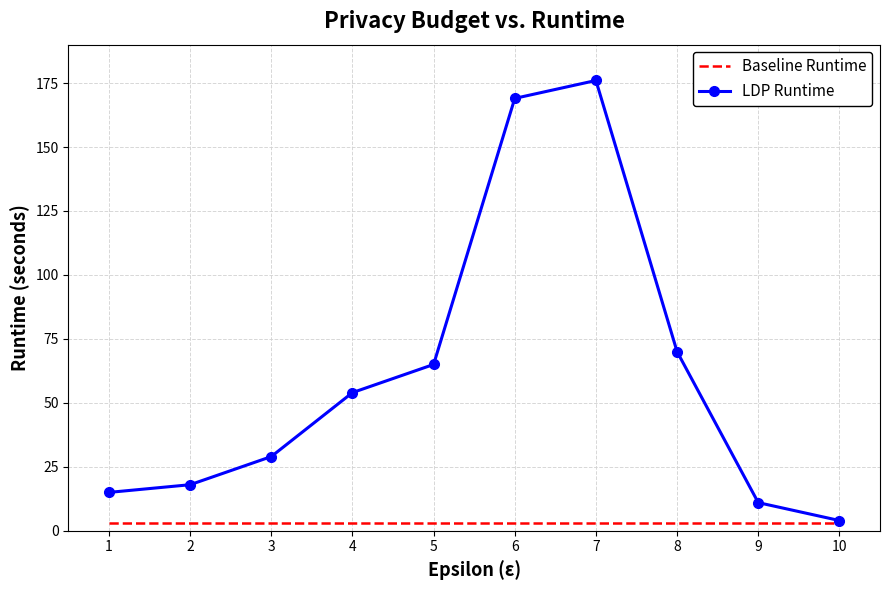

True or false: LDP Runtime has a value of 96 at 4.

False